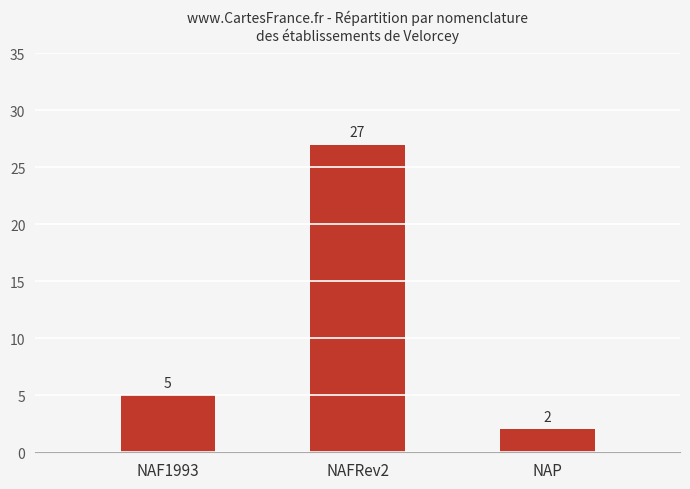

What is the greatest value displayed?

27